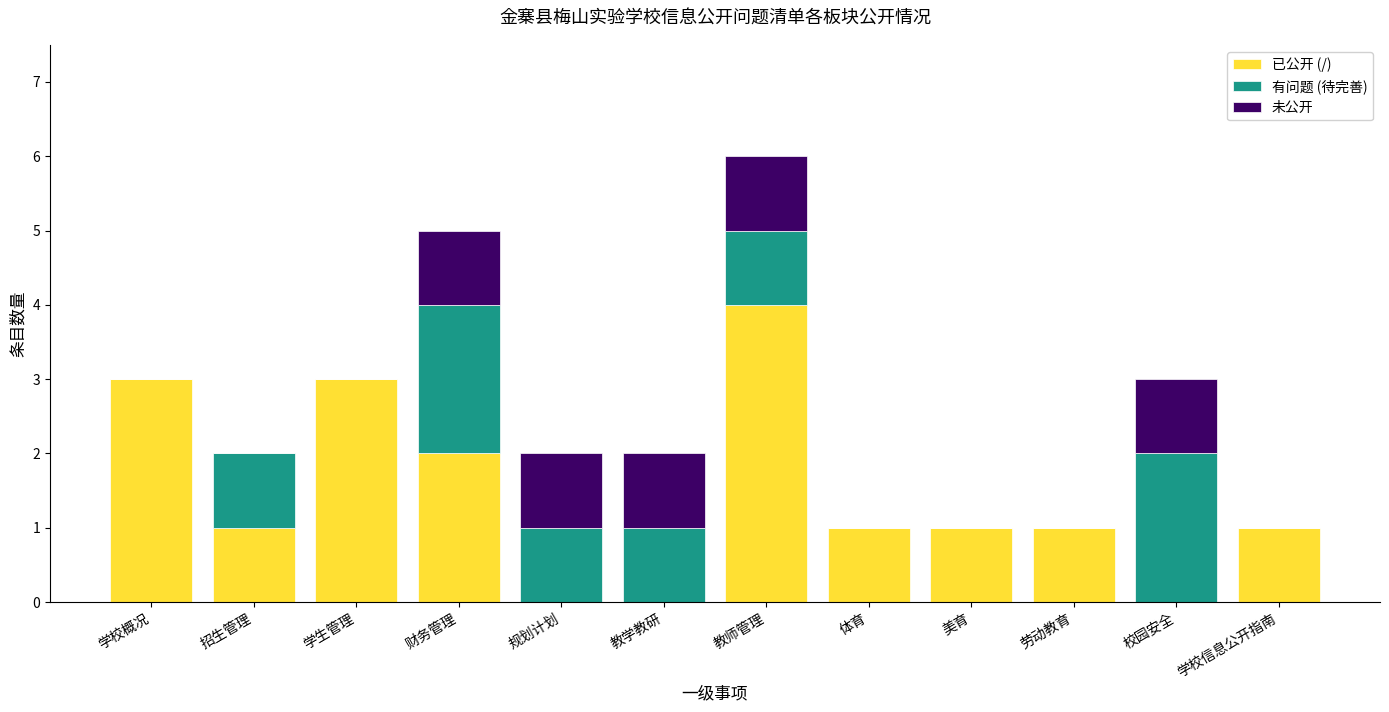

The value of 已公开 (/) at 教学教研 is 0. True or false?

True